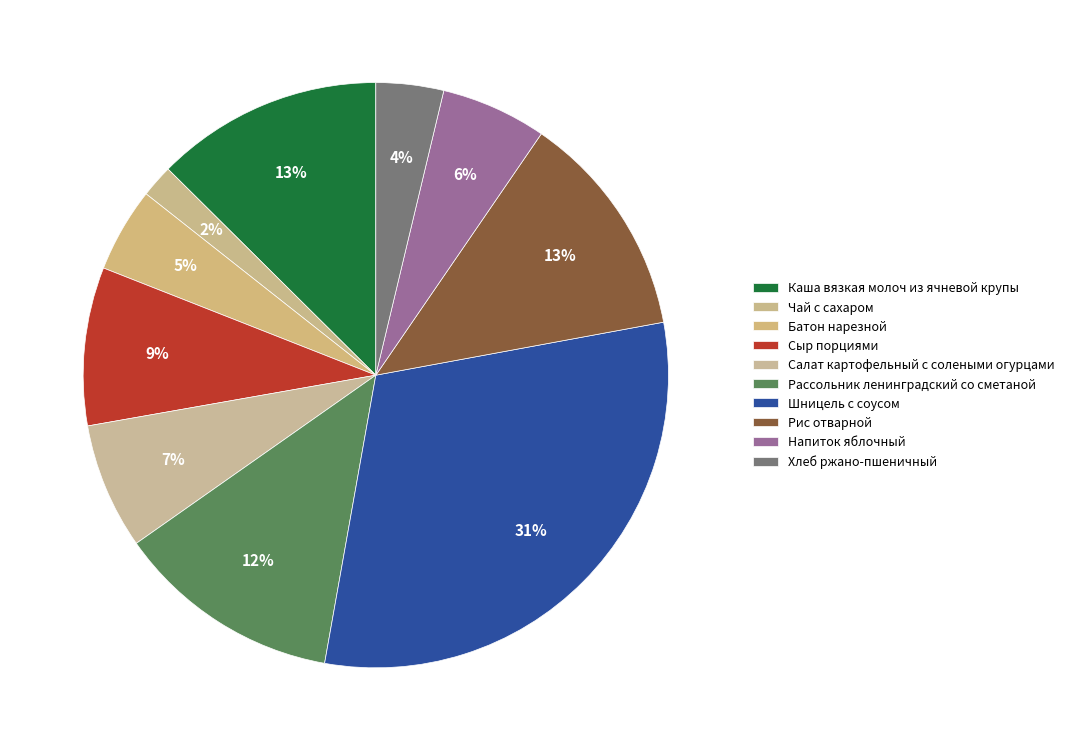

Is there a majority slice in this chart?

No